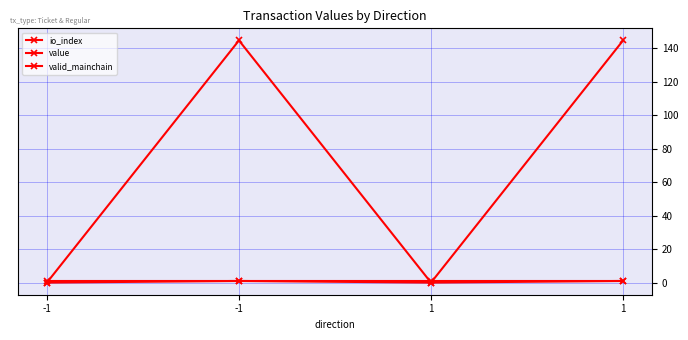

What is the spread (max minus min) of values at -1?

1.0